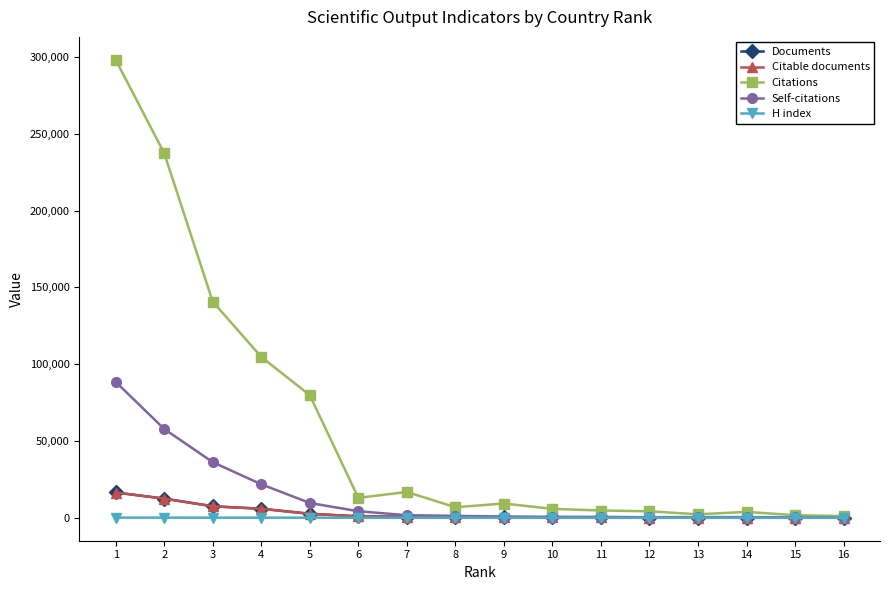

What is the total value across all series at 10?

7200